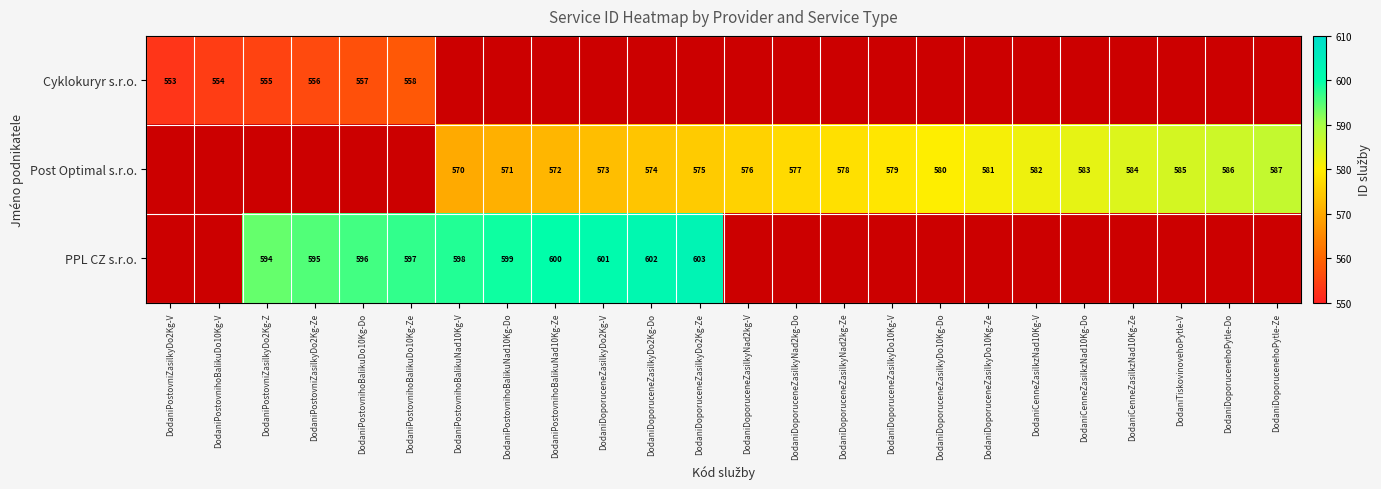

True or false: Cyklokuryr s.r.o. has a value of 553 at DodaniPostovniZasilkyDo2Kg-V.

True